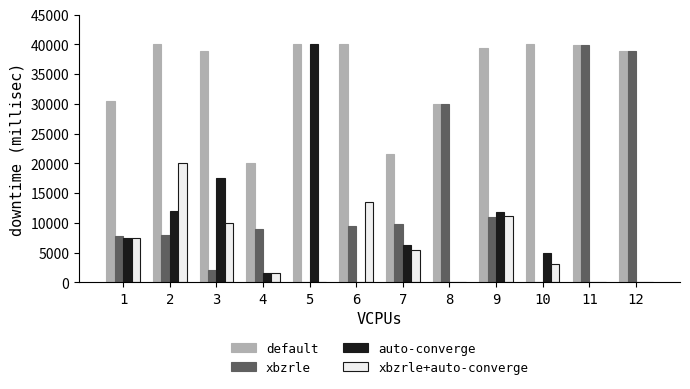

Does the chart contain stacked bars?

No